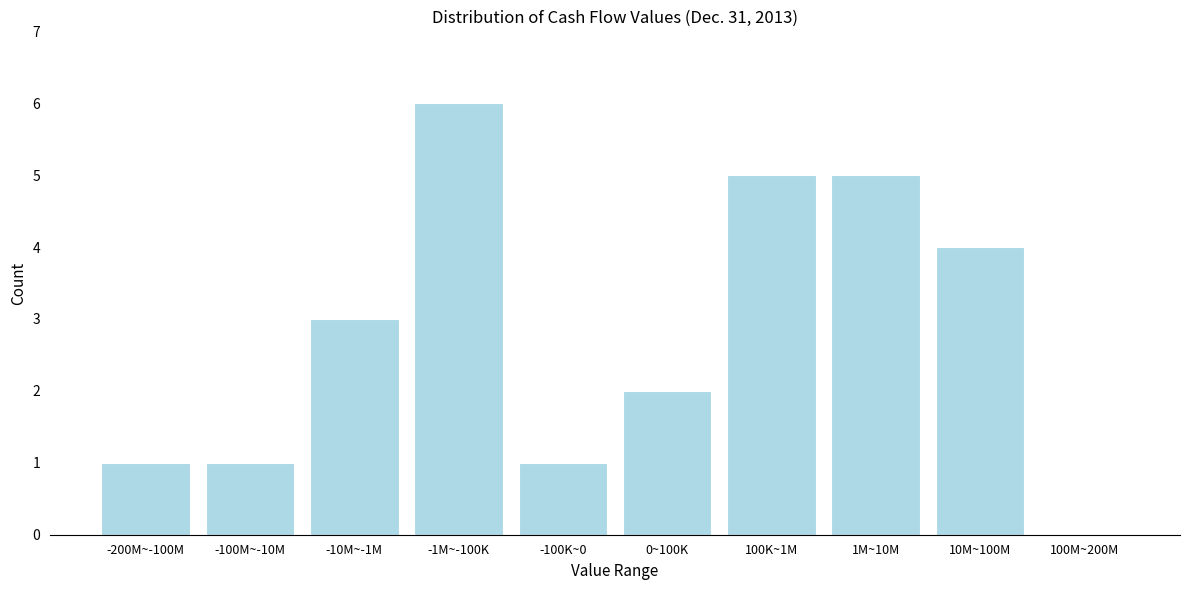

Reading left to right, what are all the values shown in this chart?

-200M~-100M=1	-100M~-10M=1	-10M~-1M=3	-1M~-100K=6	-100K~0=1	0~100K=2	100K~1M=5	1M~10M=5	10M~100M=4	100M~200M=0